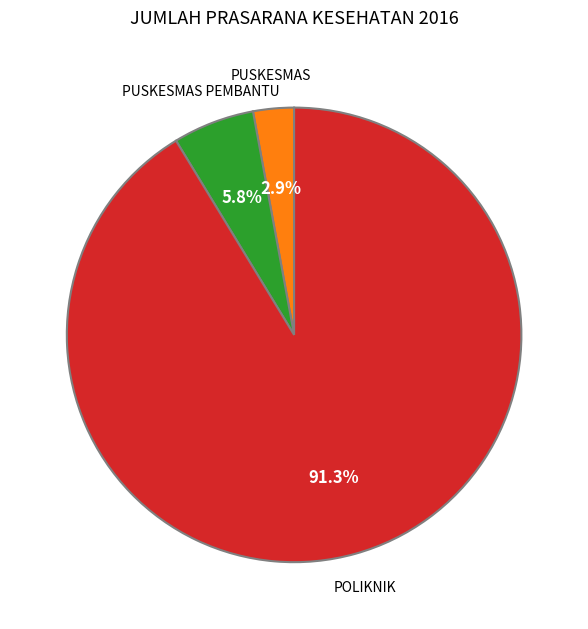

How many segments does this pie chart have?

3